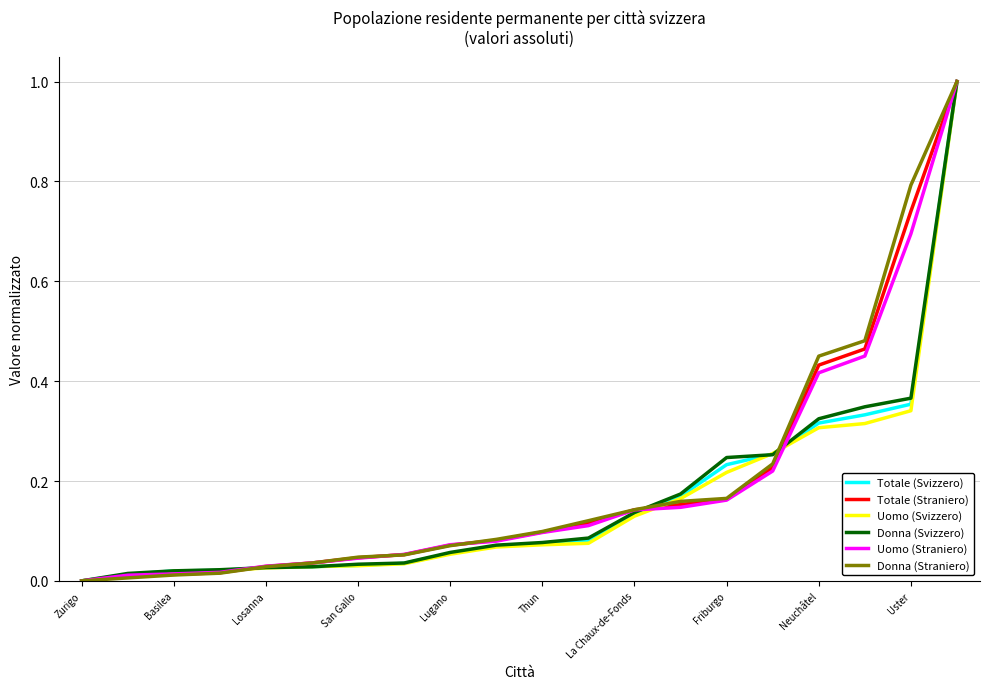

What is the greatest value displayed?

1.0